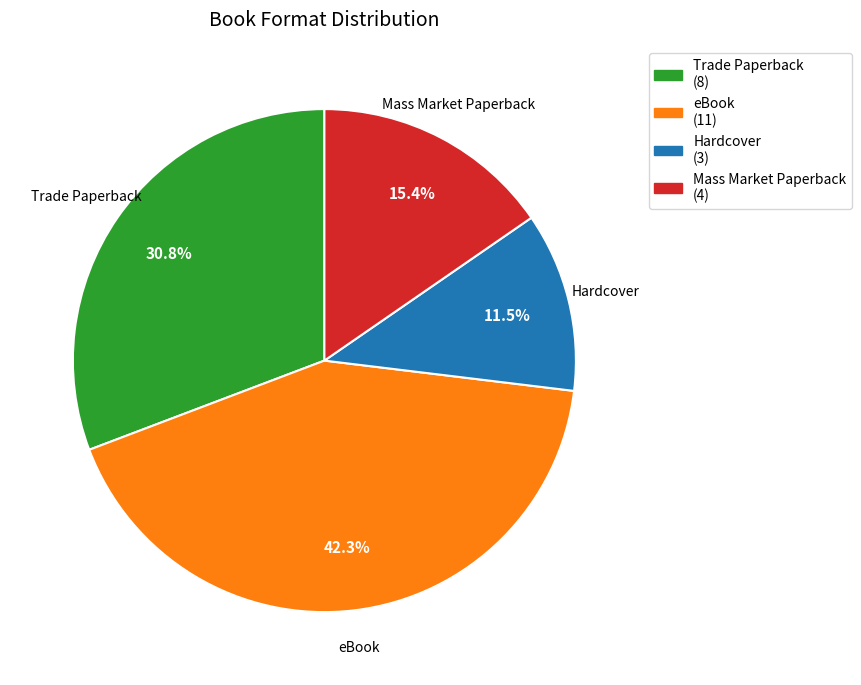

Rank the categories by value from lowest to highest.

Hardcover, Mass Market Paperback, Trade Paperback, eBook